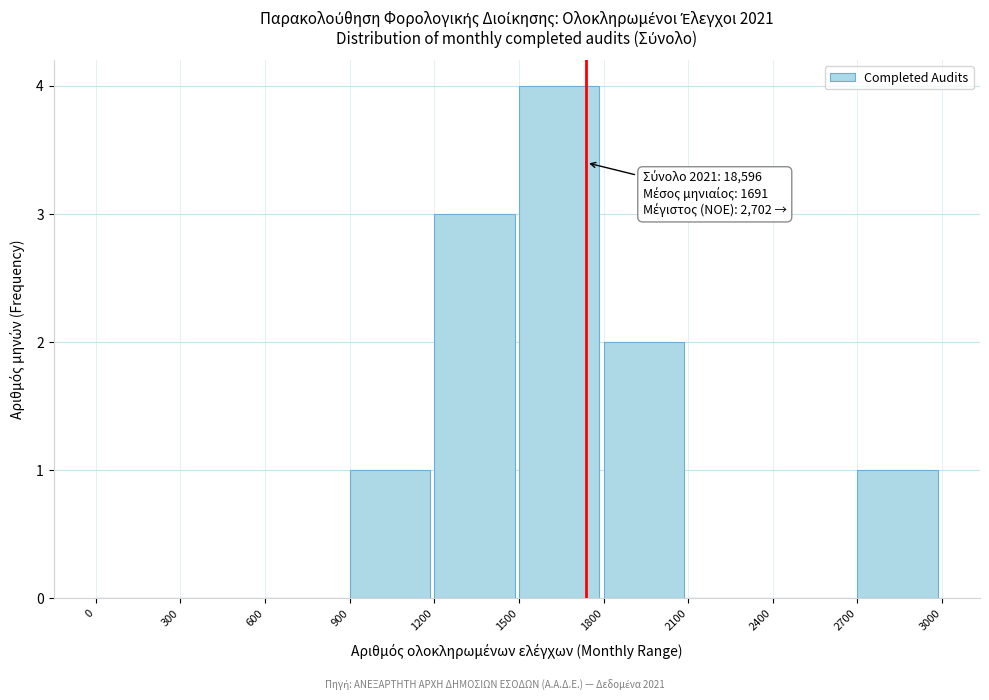

Which range on the x-axis has the tallest bar?

1500 to 1800